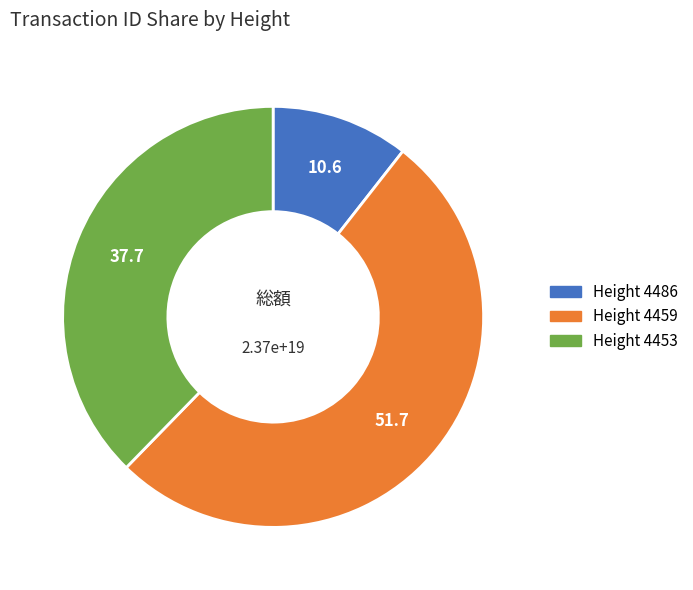

Is there a majority slice in this chart?

Yes